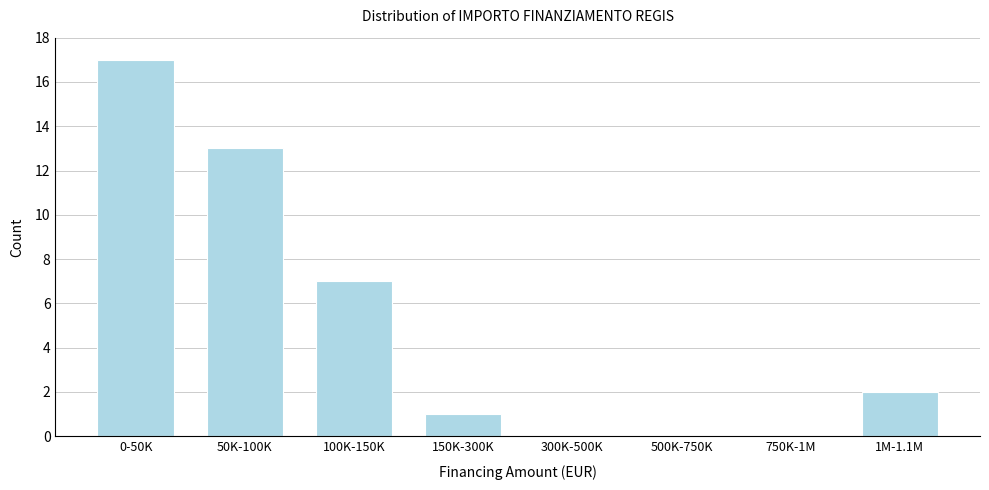

Reading right to left, list all the values displayed in this chart.

1M-1.1M=2	750K-1M=0	500K-750K=0	300K-500K=0	150K-300K=1	100K-150K=7	50K-100K=13	0-50K=17